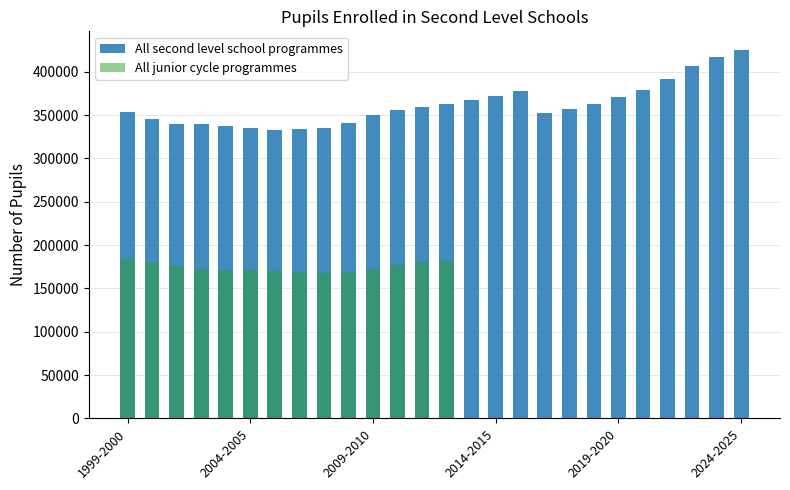

How many values exceed 357408?

12